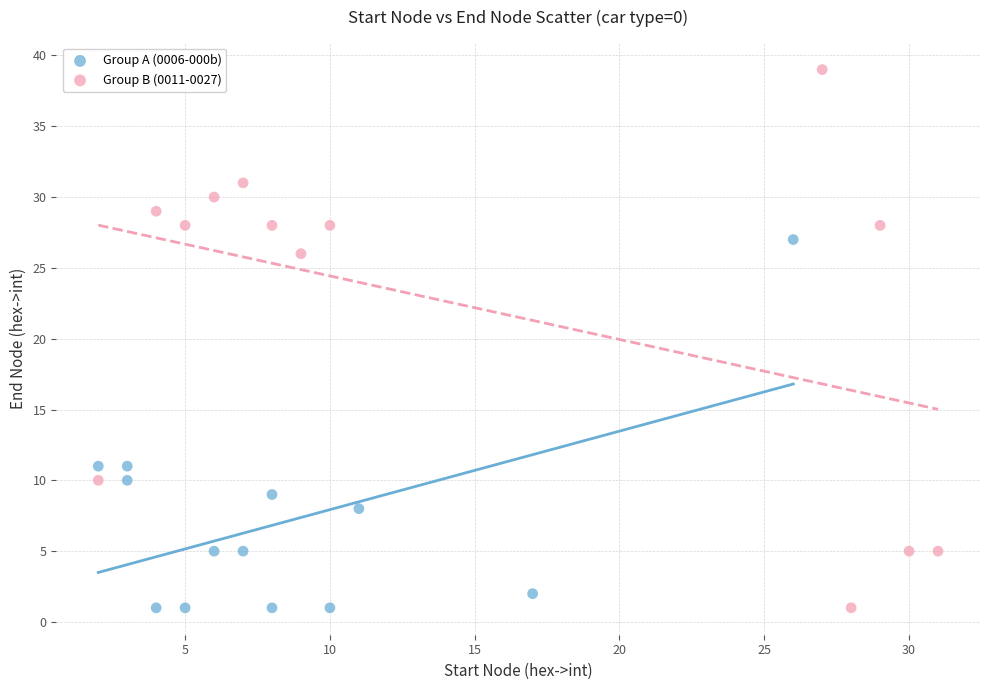

Which series has the widest spread of Y values?

Group B (0011-0027)